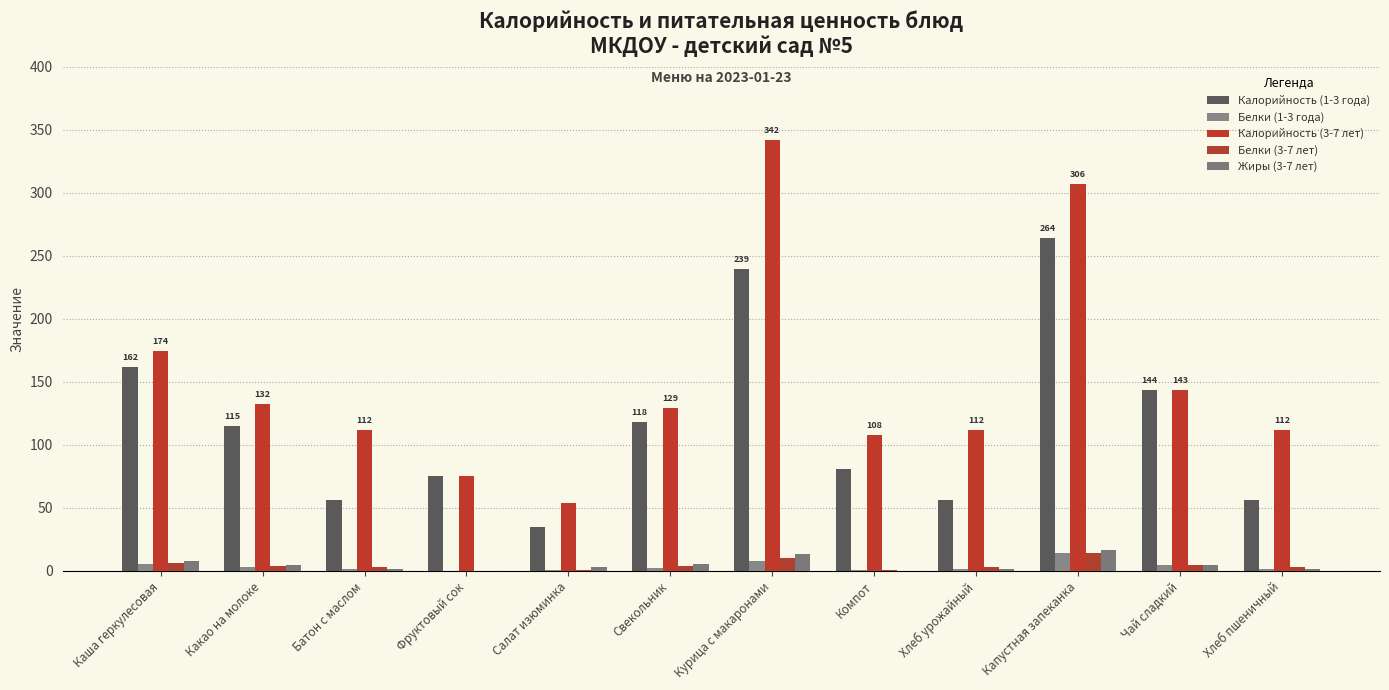

How many categories are shown in the chart?

12